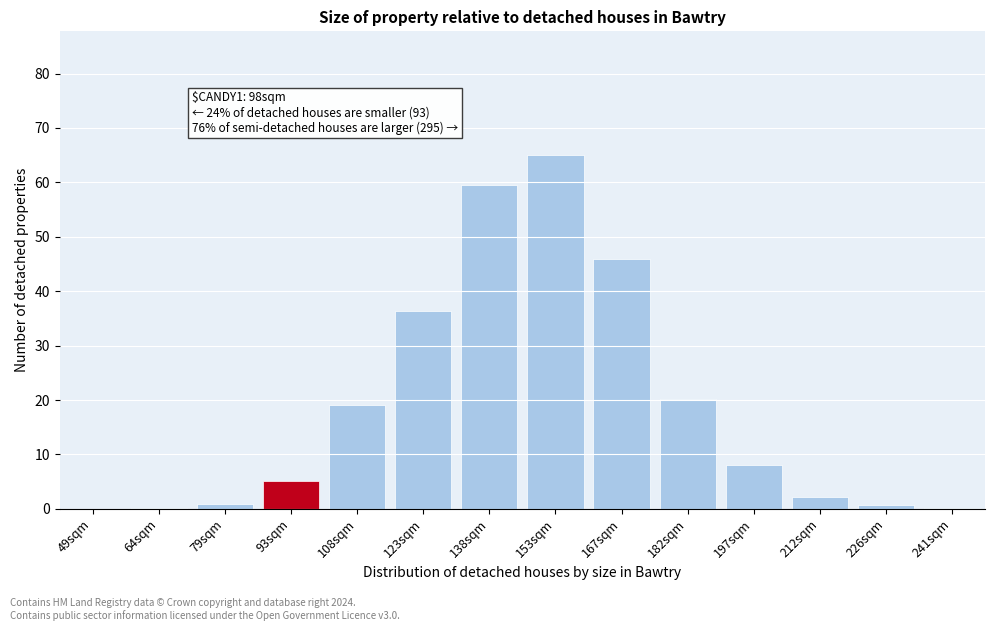

Which has a higher value, 167sqm or 123sqm?

167sqm